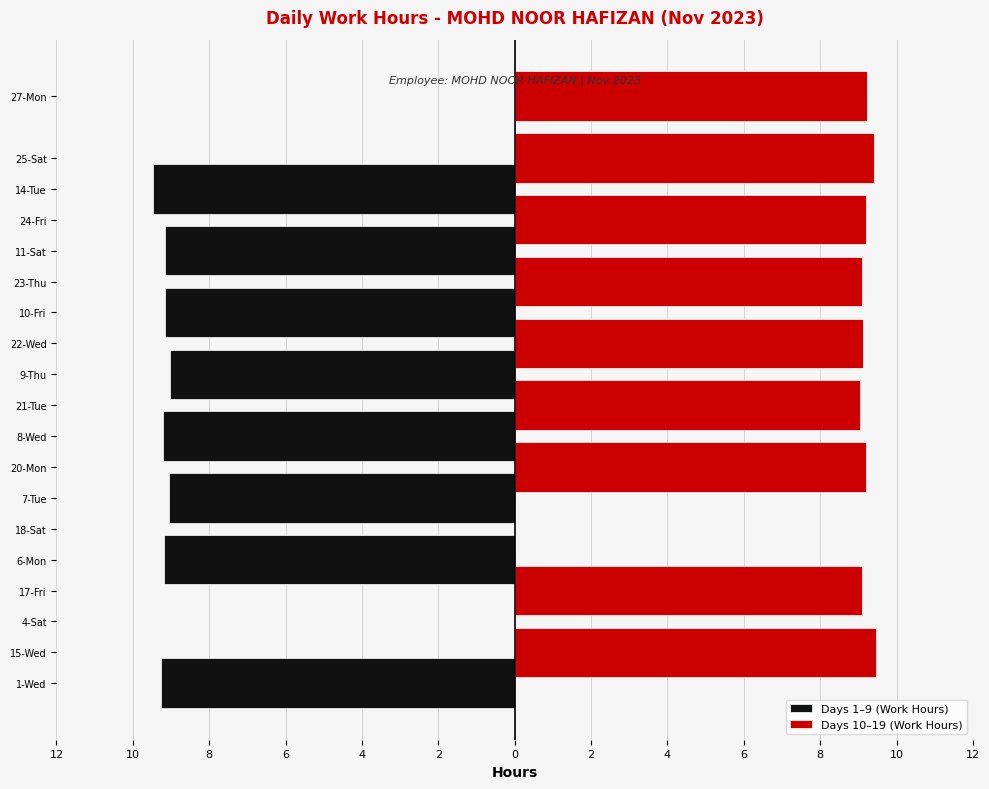

Count the number of categories in the chart.

19